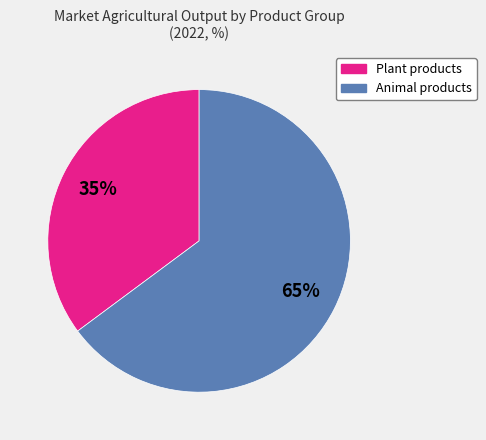

Does any single category account for the majority?

Yes